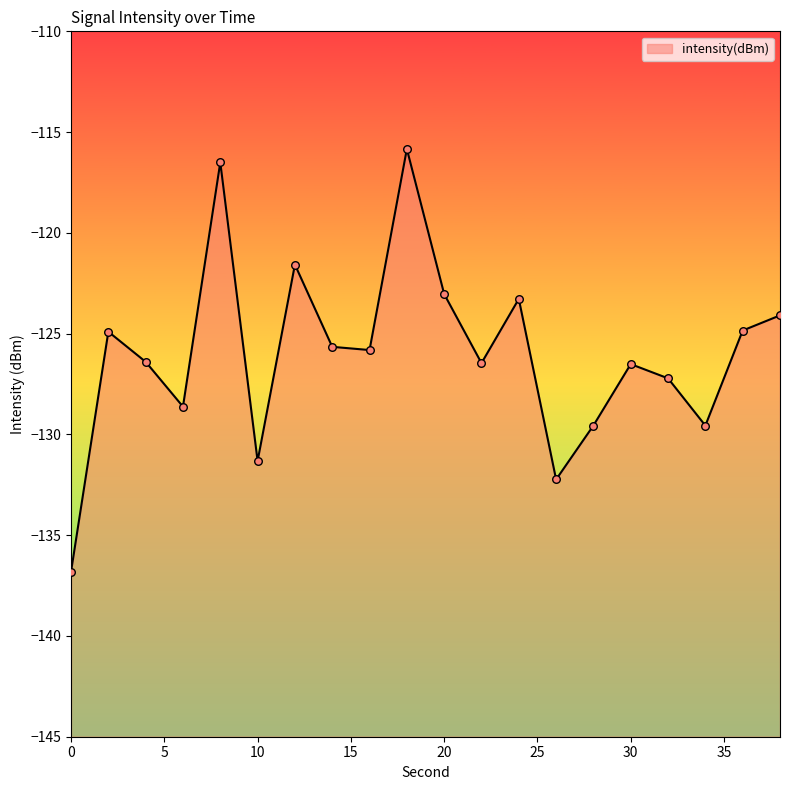

What is the change in value from 18 to 28?

-13.7